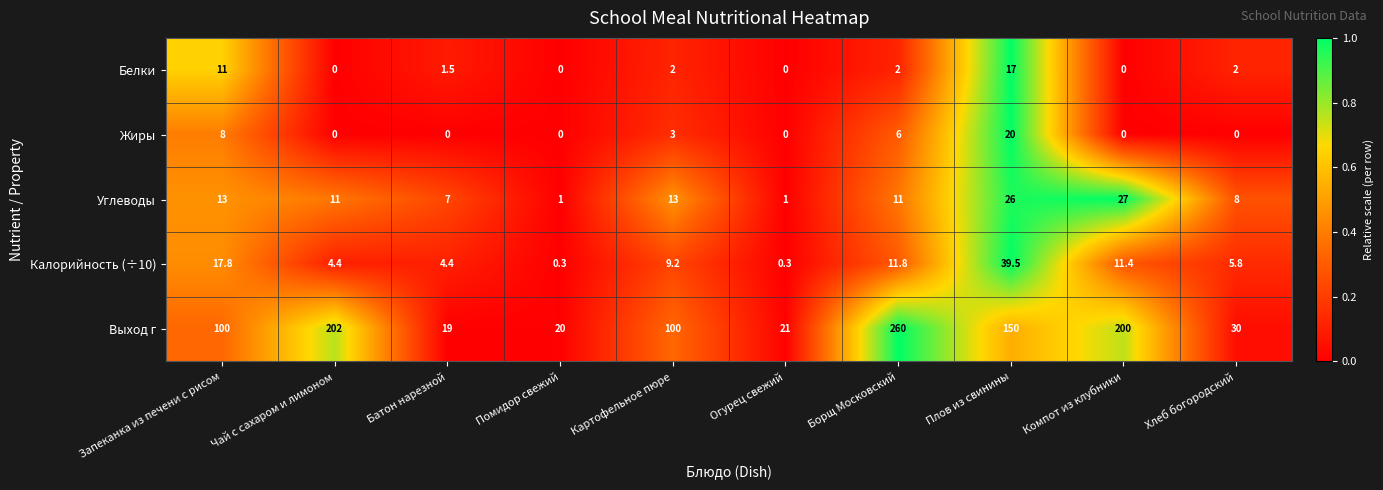

How many data points in Белки are less than 2?

5